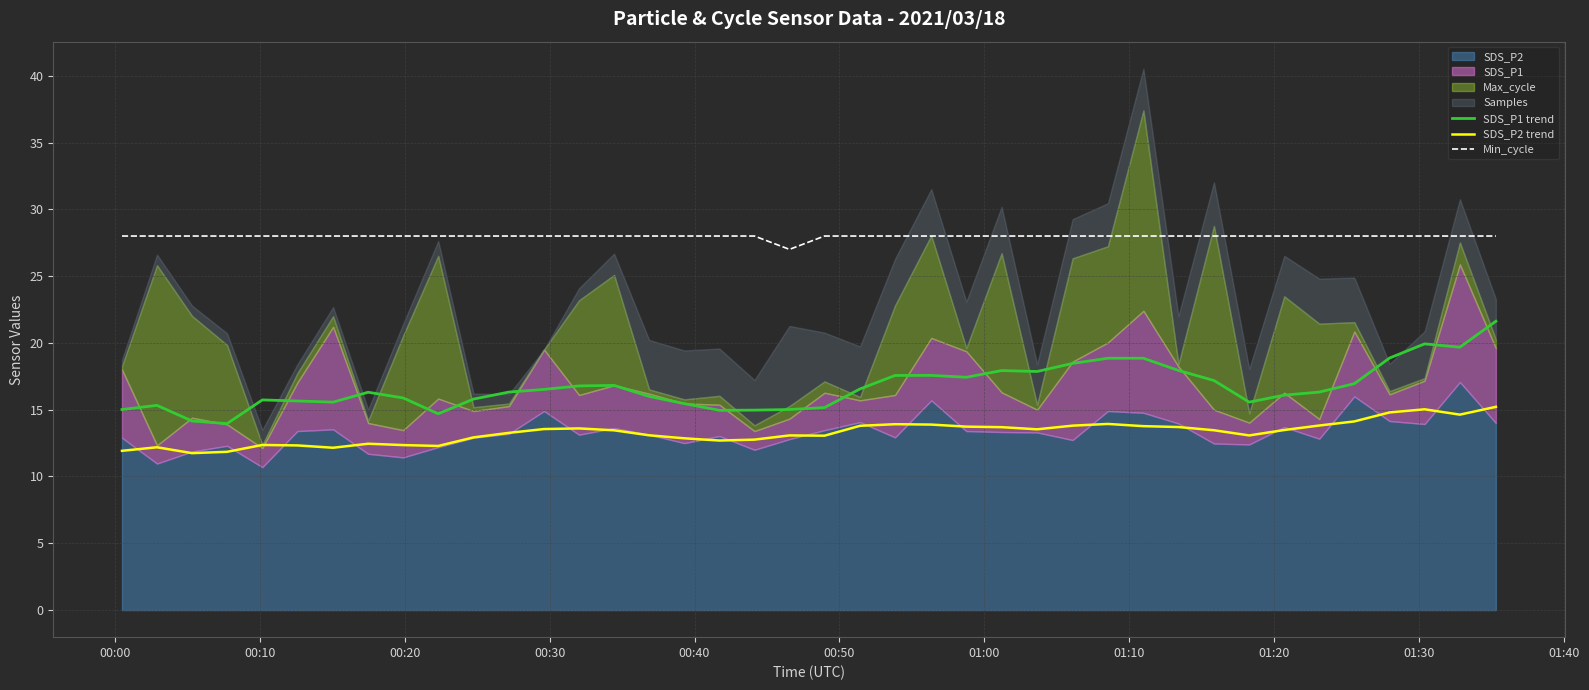

True or false: Min_cycle and SDS_P2 trend cross at least once.

False